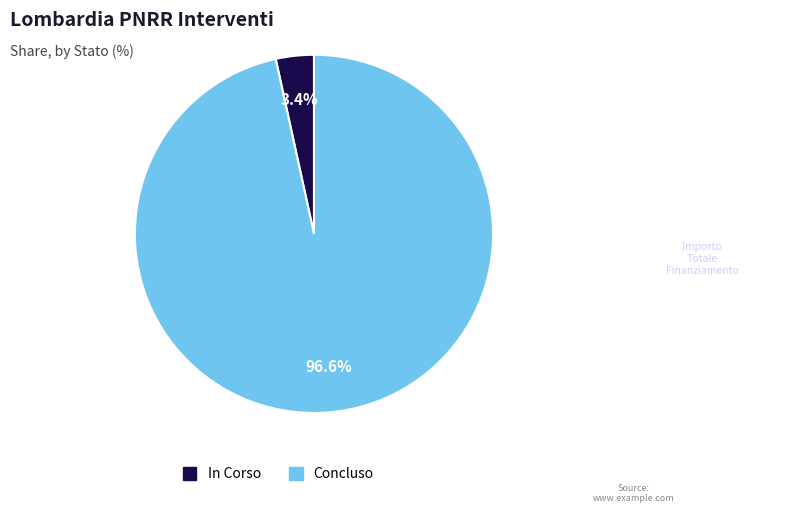

What is the total percentage of In Corso and Concluso?

100.0%